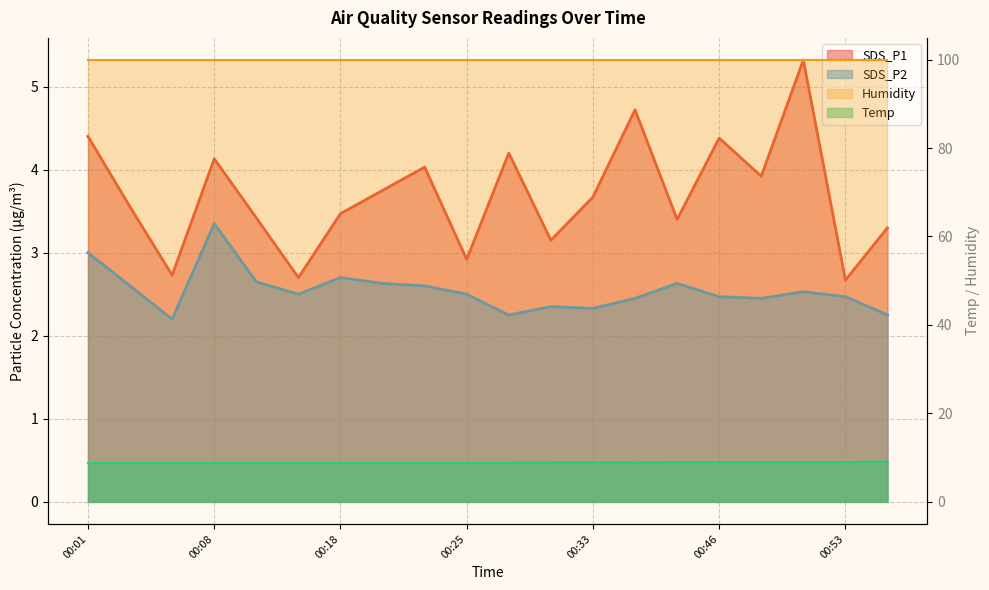

The value of SDS_P2 at 00:01 is 3.0. True or false?

True